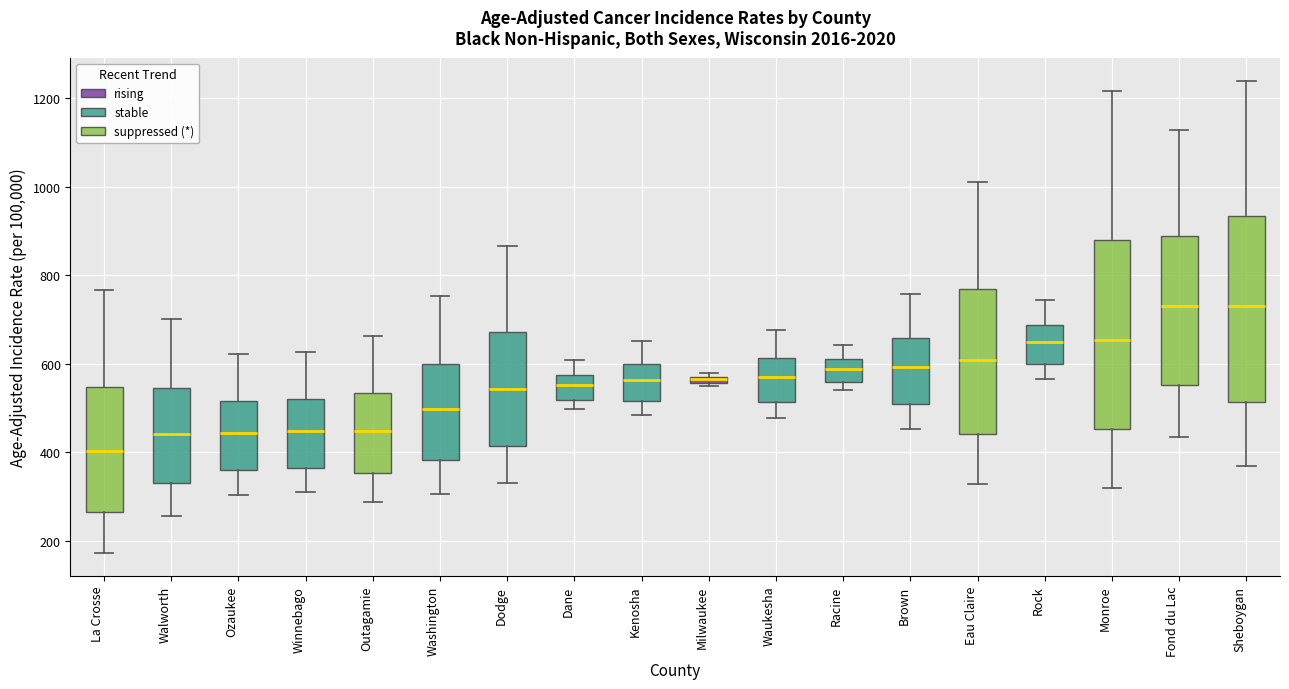

Where does the upper whisker of the box for Outagamie end on the y-axis? The values are not printed on the chart, so give them approximately, as read against the axis.

660